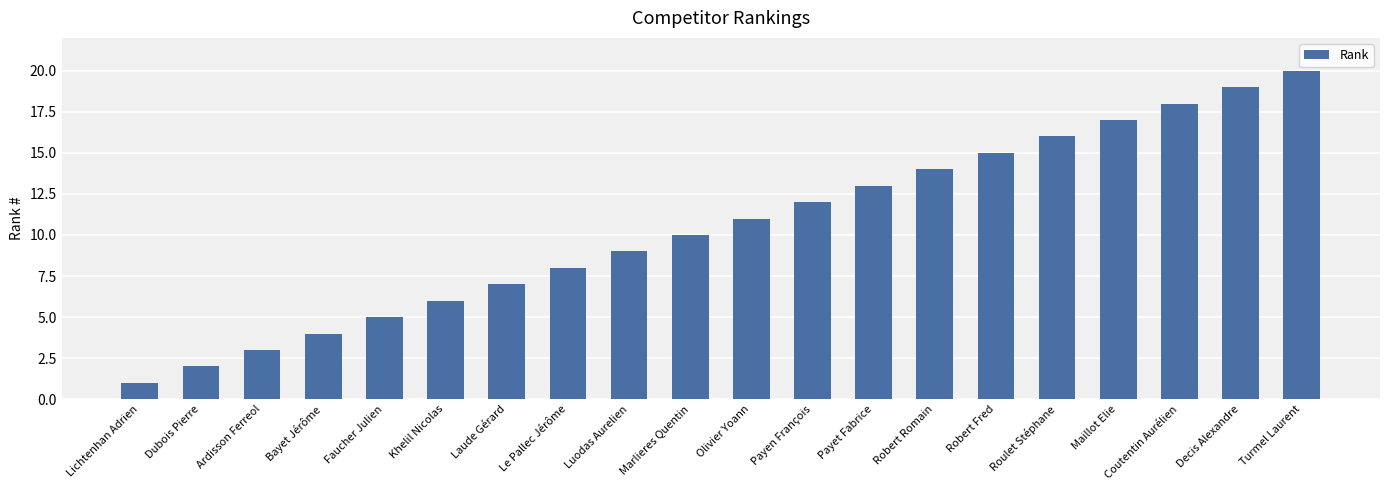

What position from the right is Dubois Pierre?

19